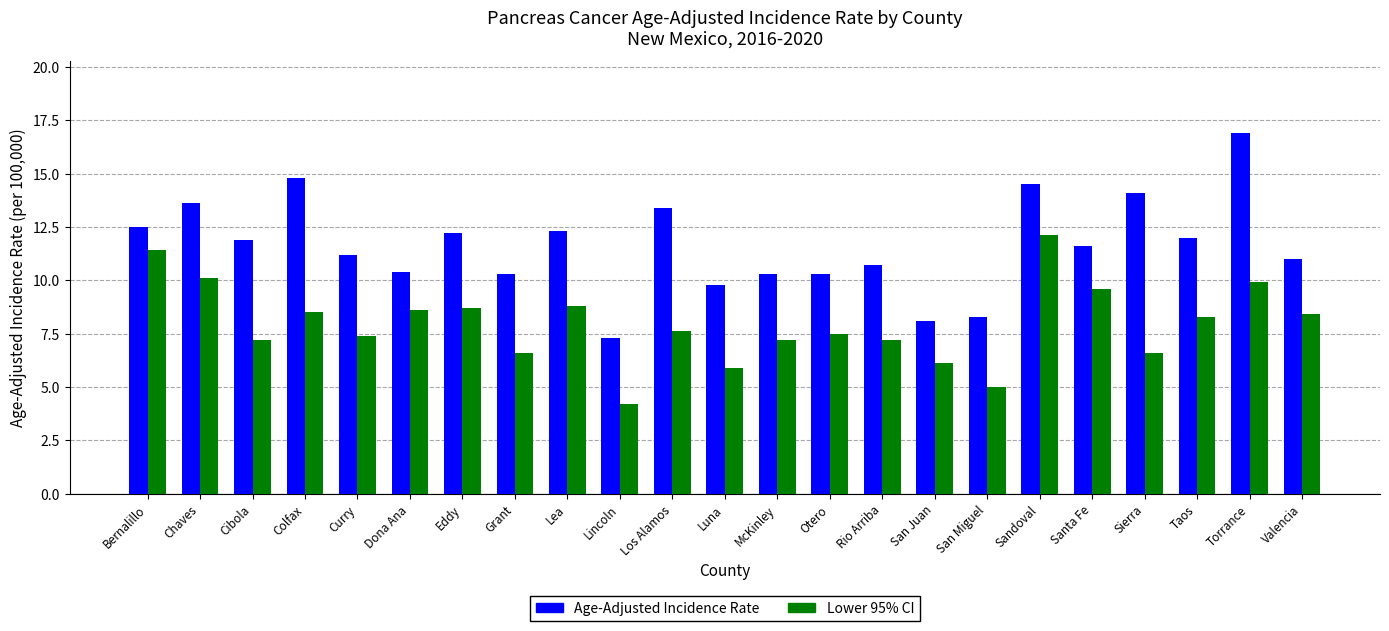

True or false: Age-Adjusted Incidence Rate has a value of 11.9 at Cibola.

True